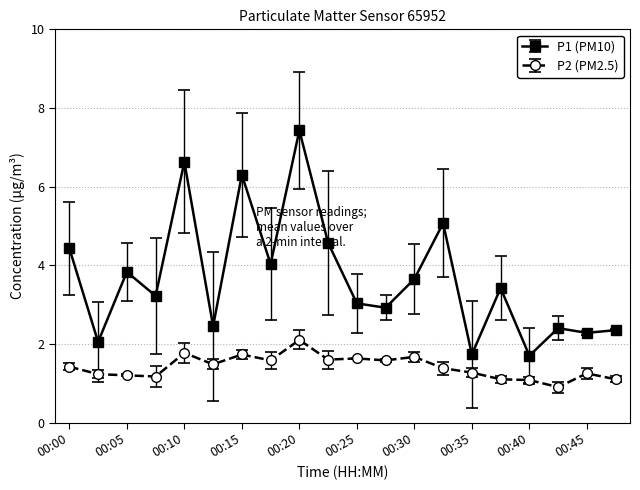

True or false: P2 (PM2.5) has more than 1 points higher than both neighbors.

True